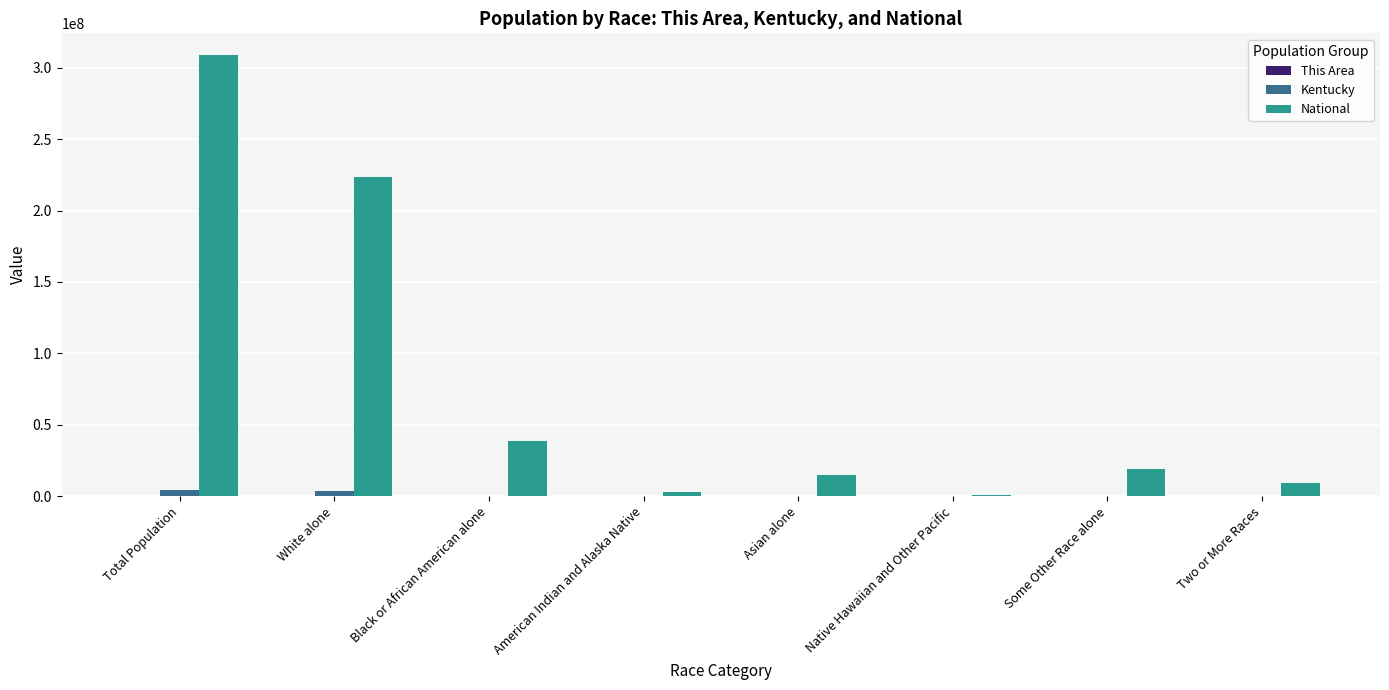

Where does the National series first go above 19107368?

Total Population